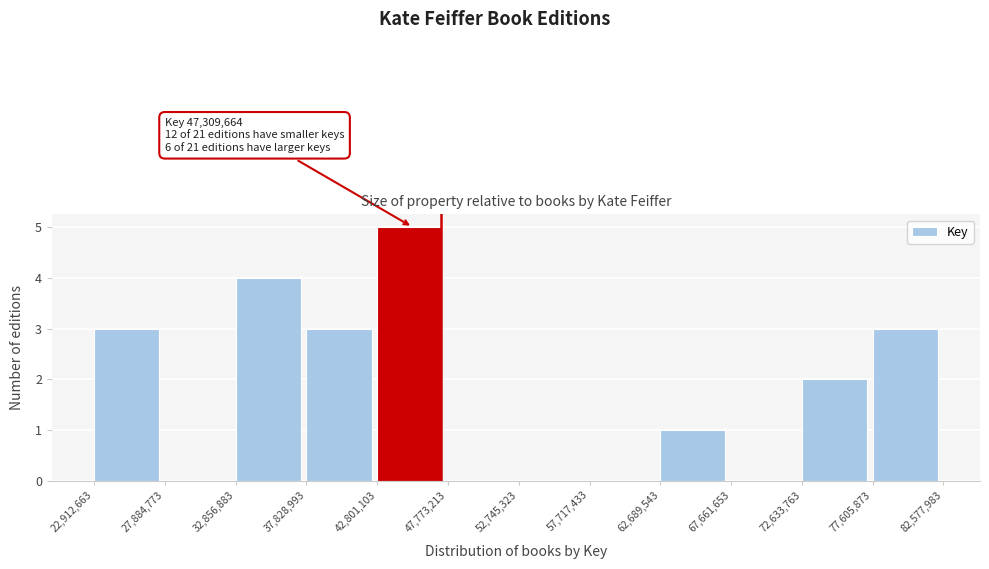

Over which range of the x-axis is the bar tallest?

42,801,103 to 47,773,213